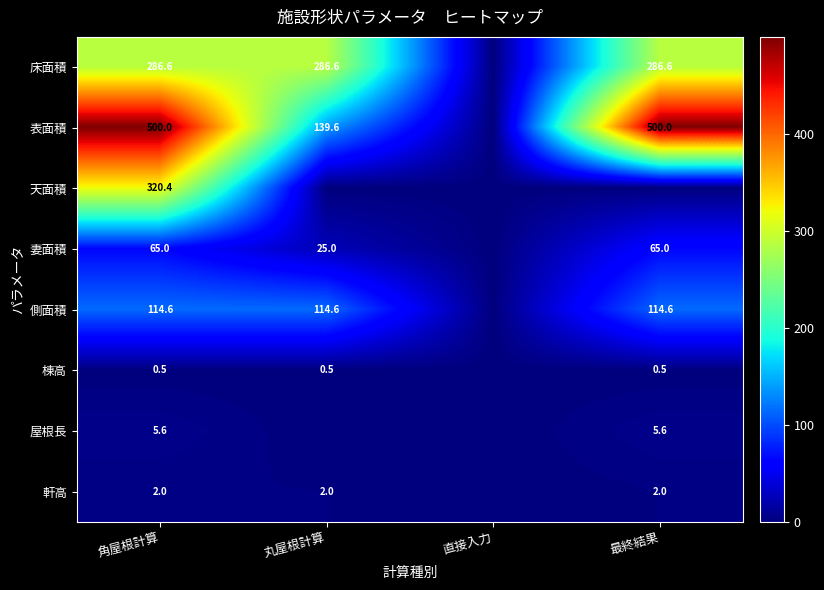

Count the number of data series in this chart.

8